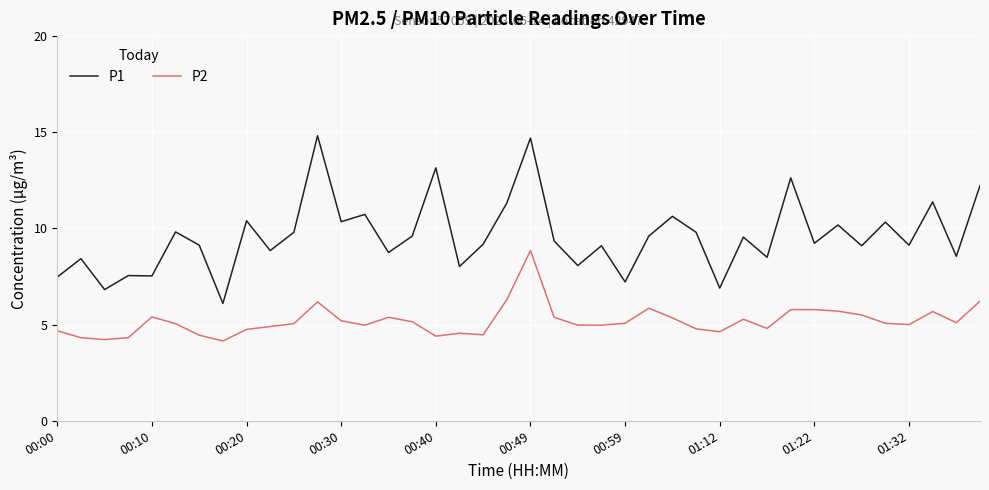

What is the minimum value for P1?

6.1